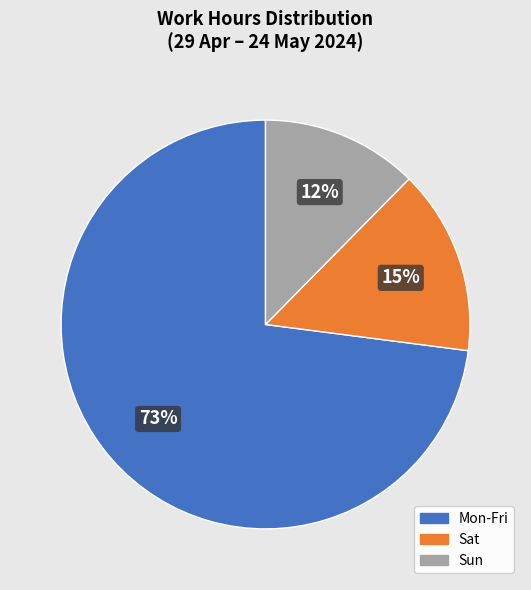

How many slices are in this pie chart?

3